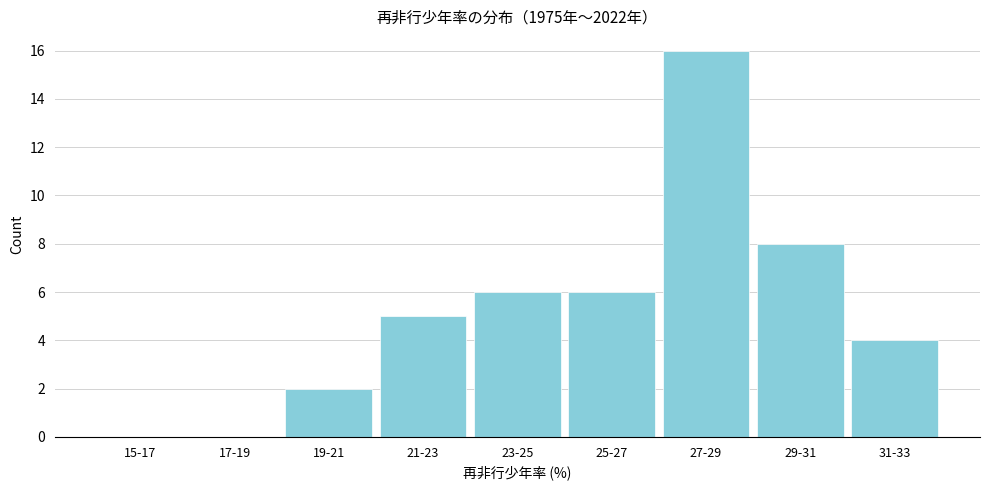

Reading left to right, what are all the values shown in this chart?

15-17=0	17-19=0	19-21=2	21-23=5	23-25=6	25-27=6	27-29=16	29-31=8	31-33=4